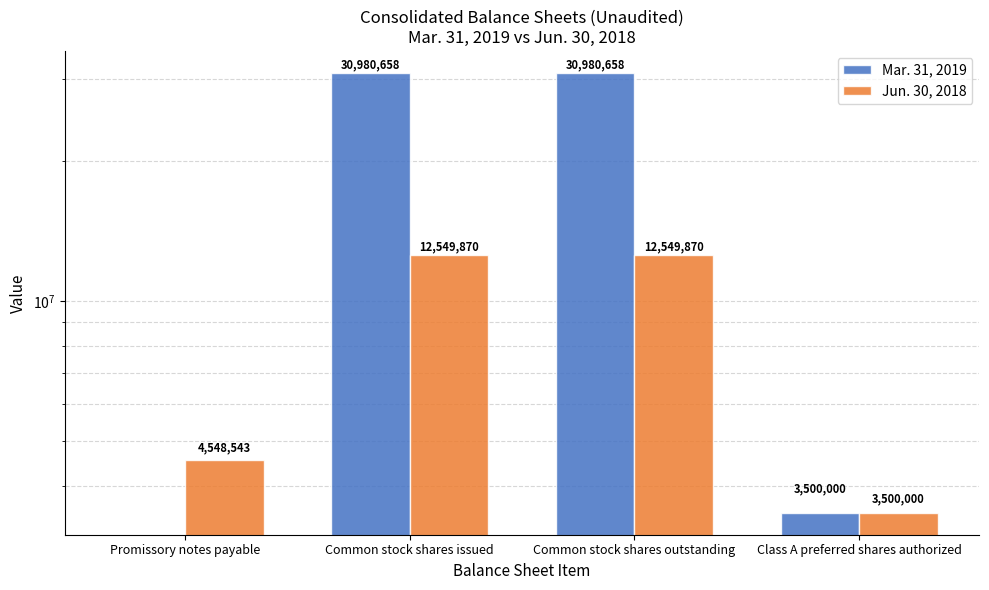

What is the lowest value of the Jun. 30, 2018 series?

3500000